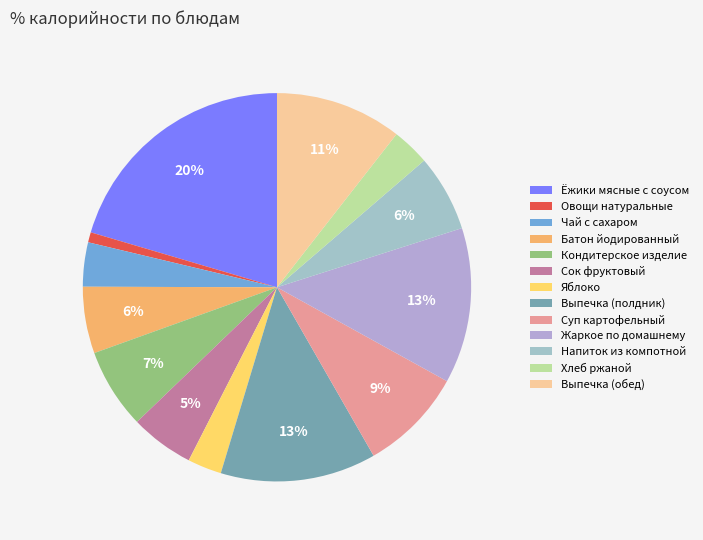

Does Ёжики мясные с соусом represent more than half of the total?

No